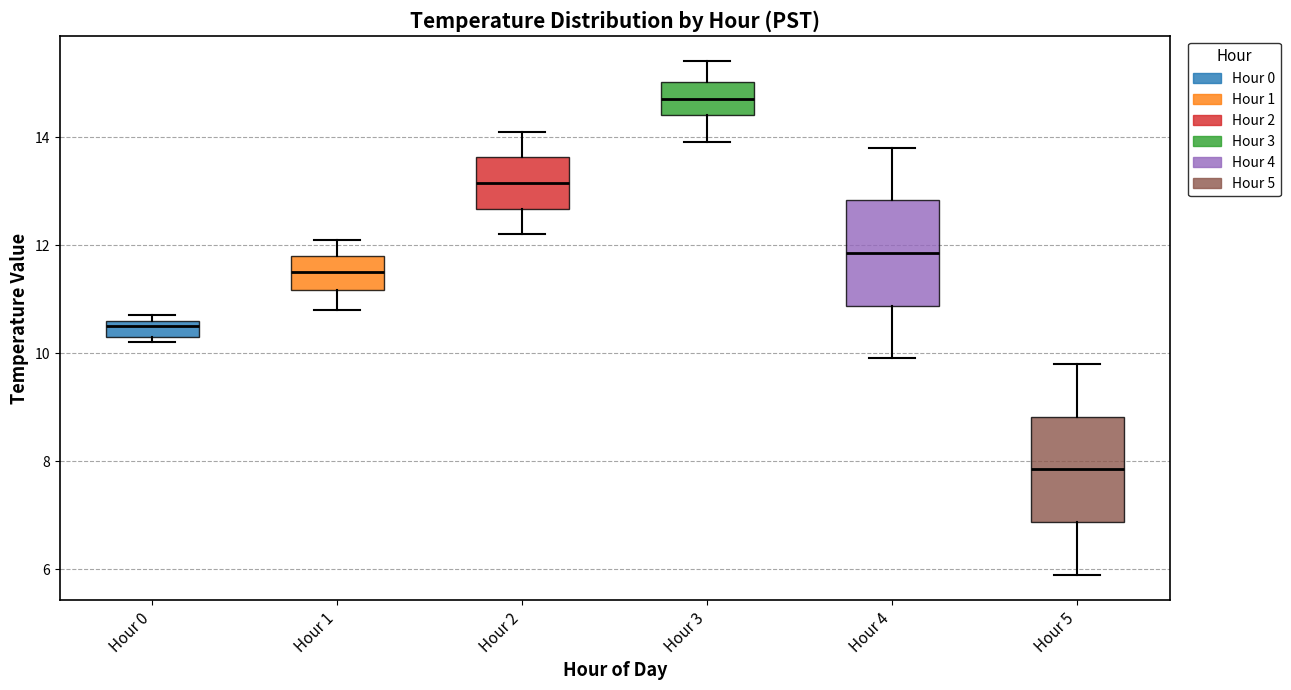

Where is the lower edge of the box for Hour 0 on the y-axis? The values are not printed on the chart, so give them approximately, as read against the axis.

10.4